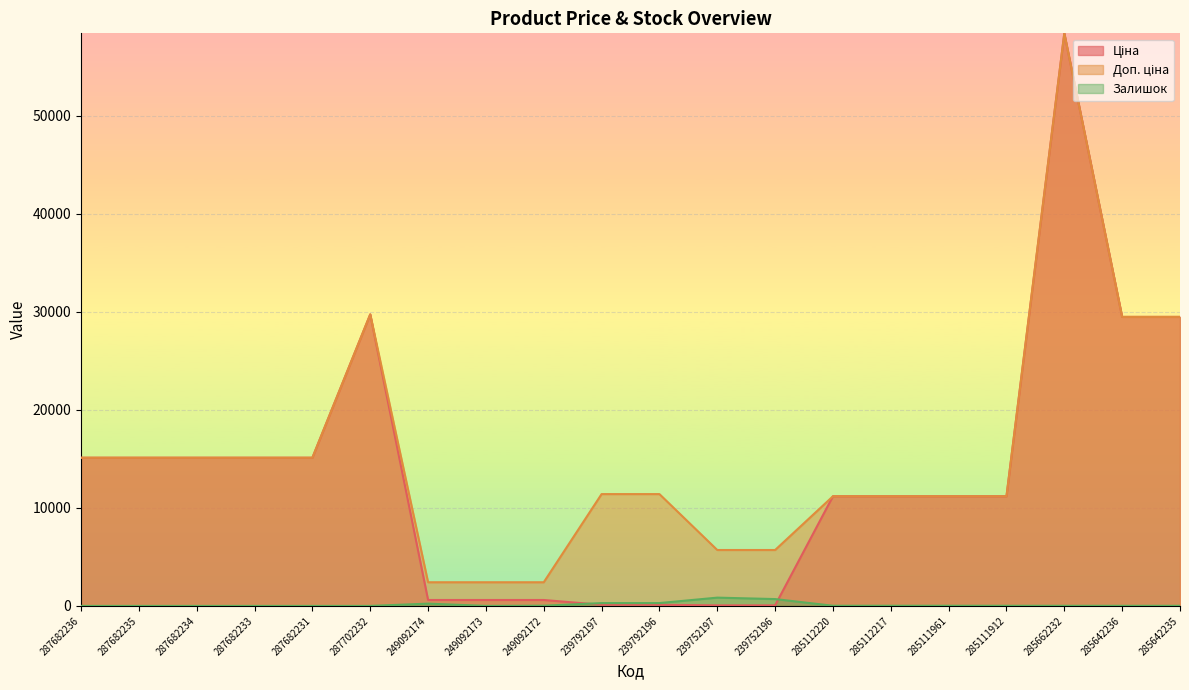

How many series are shown in this chart?

3